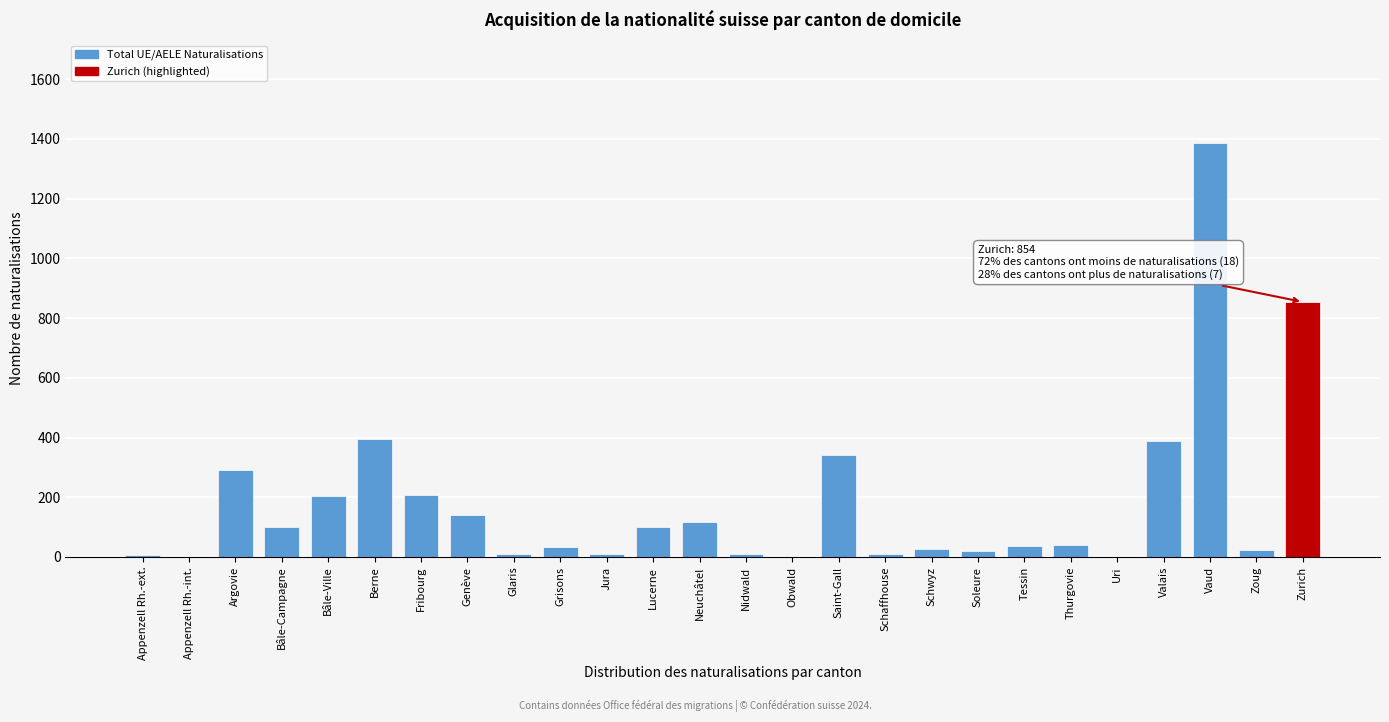

What is the greatest value displayed?

1385